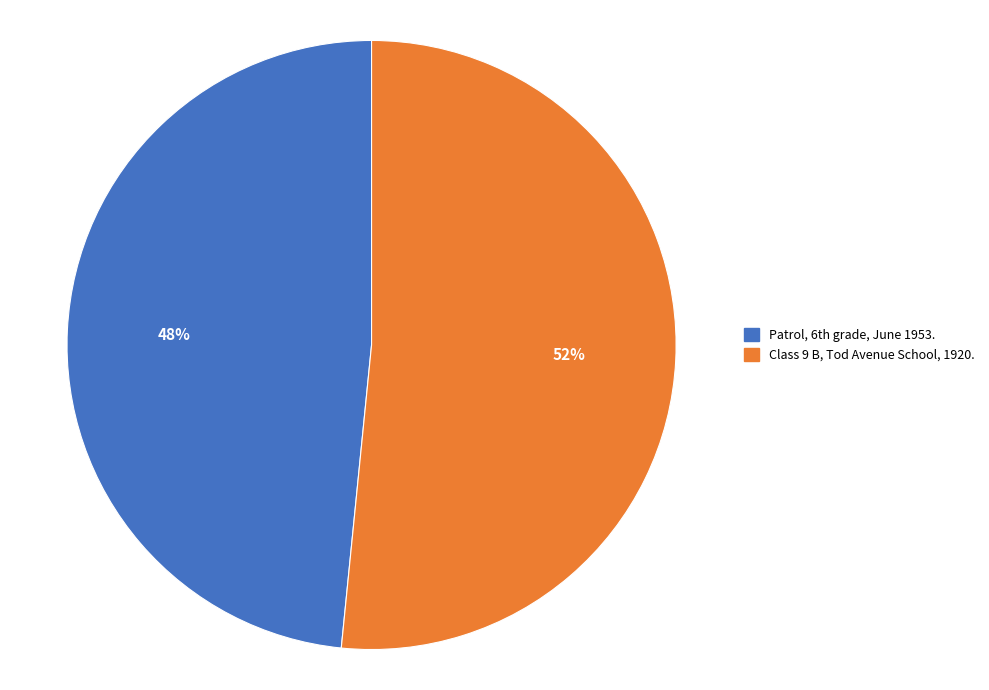

What is the majority slice?

Class 9 B, Tod Avenue School, 1920.